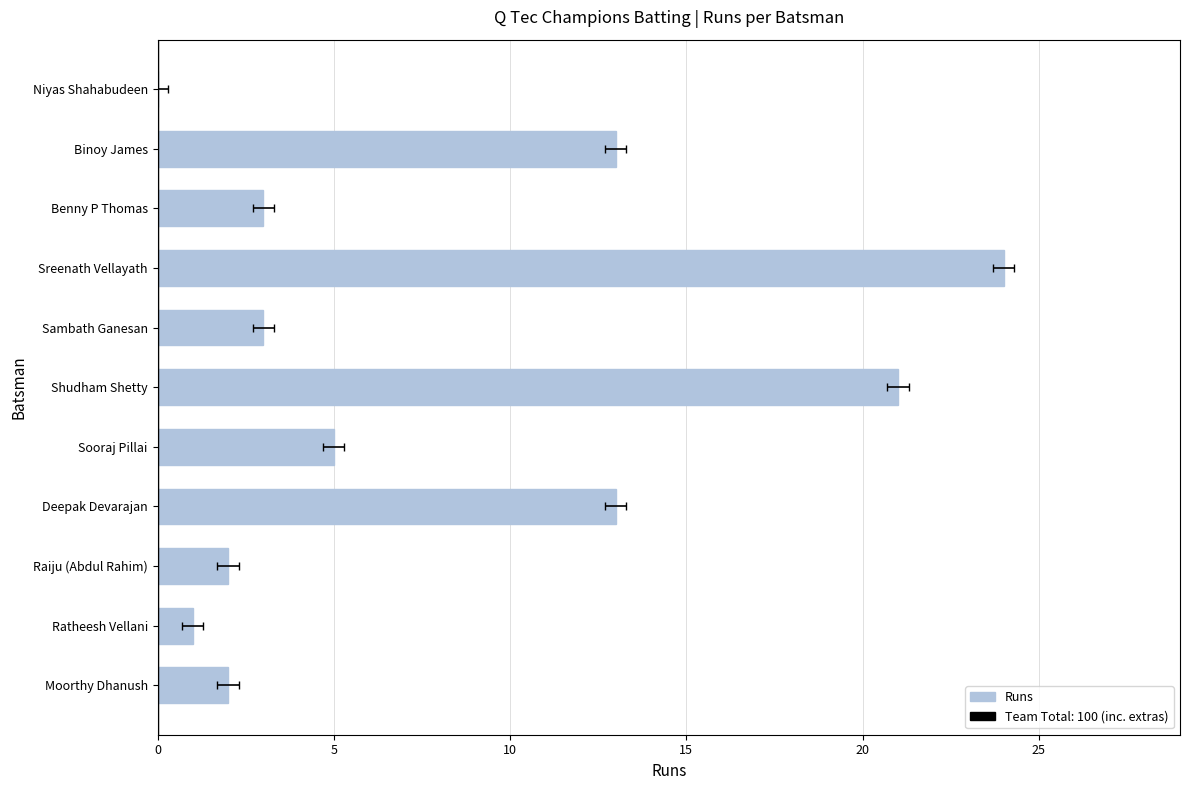

Count the number of data series in this chart.

1